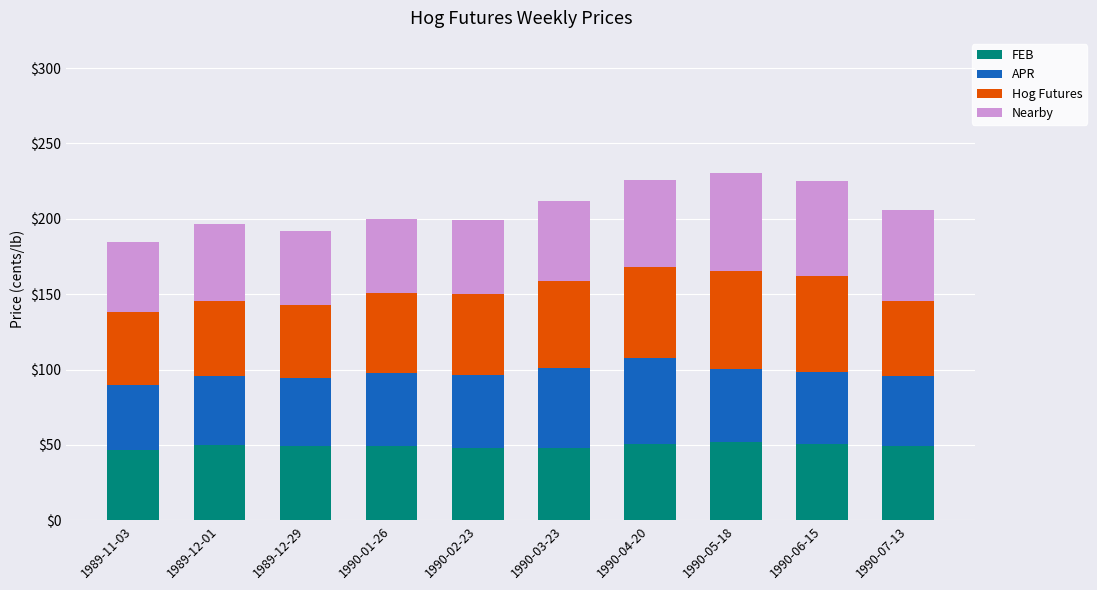

What is the total value across all series at 1990-03-23?

212.0